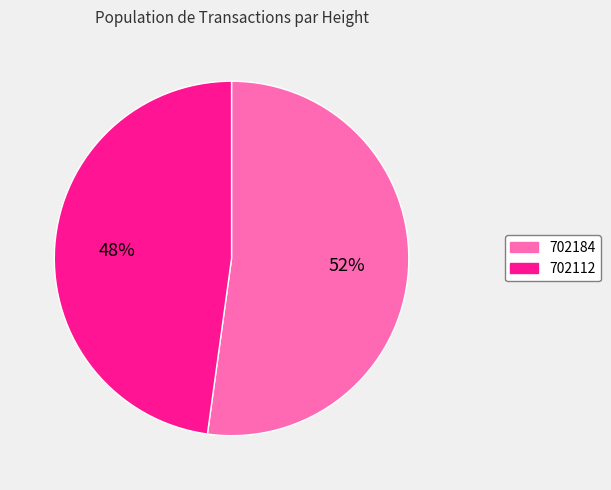

Is it true that 702112 is 39% of the pie?

False